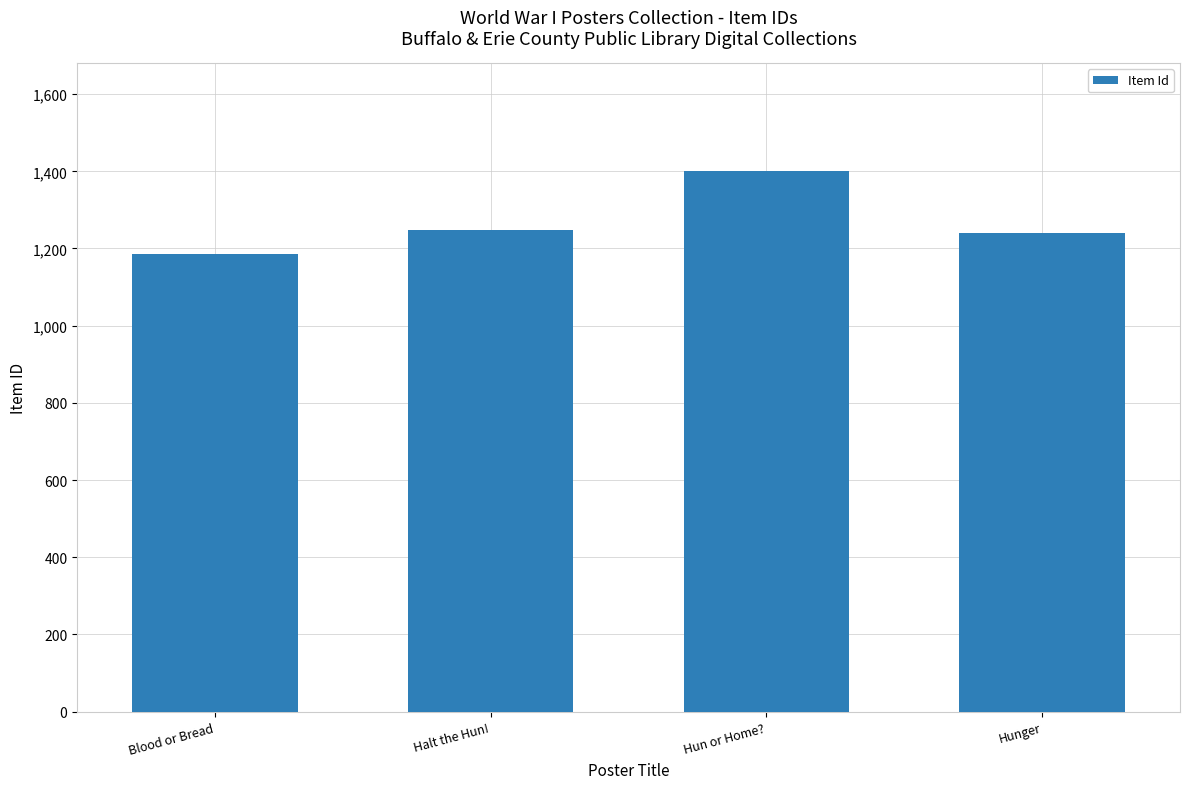

Reading left to right, transcribe all the data shown in this chart.

Blood or Bread=1186	Halt the Hun!=1247	Hun or Home?=1400	Hunger=1239